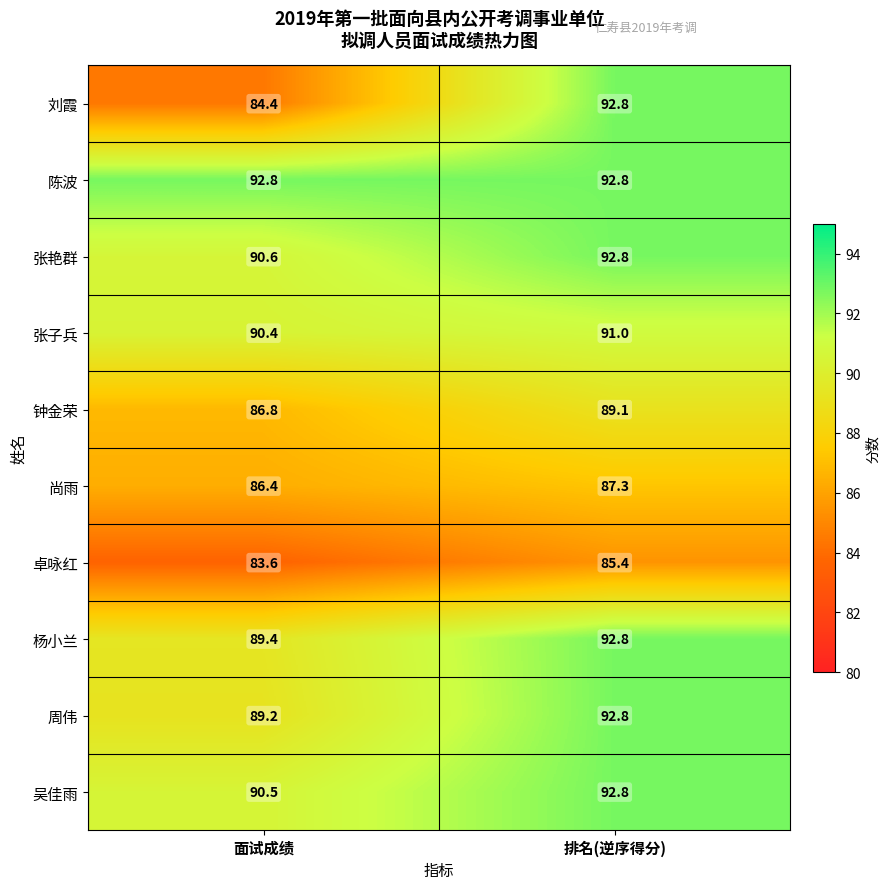

What is the smallest value displayed?

83.6